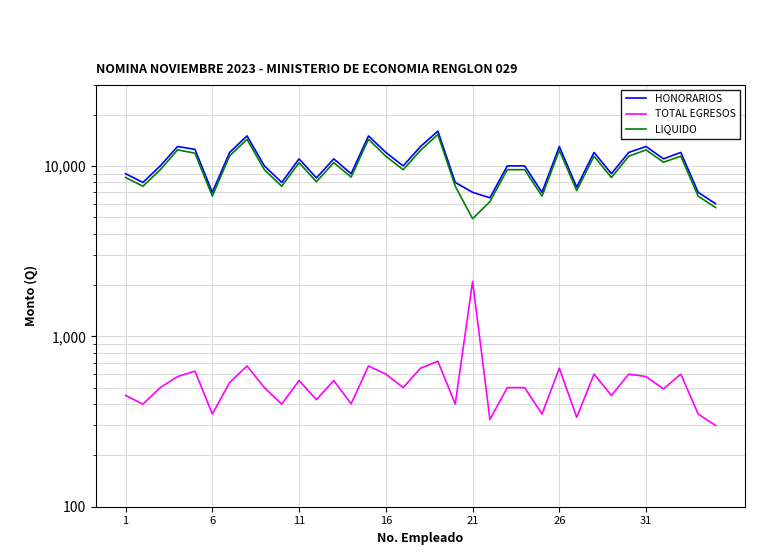

Does the chart display data point markers on the line(s)?

No